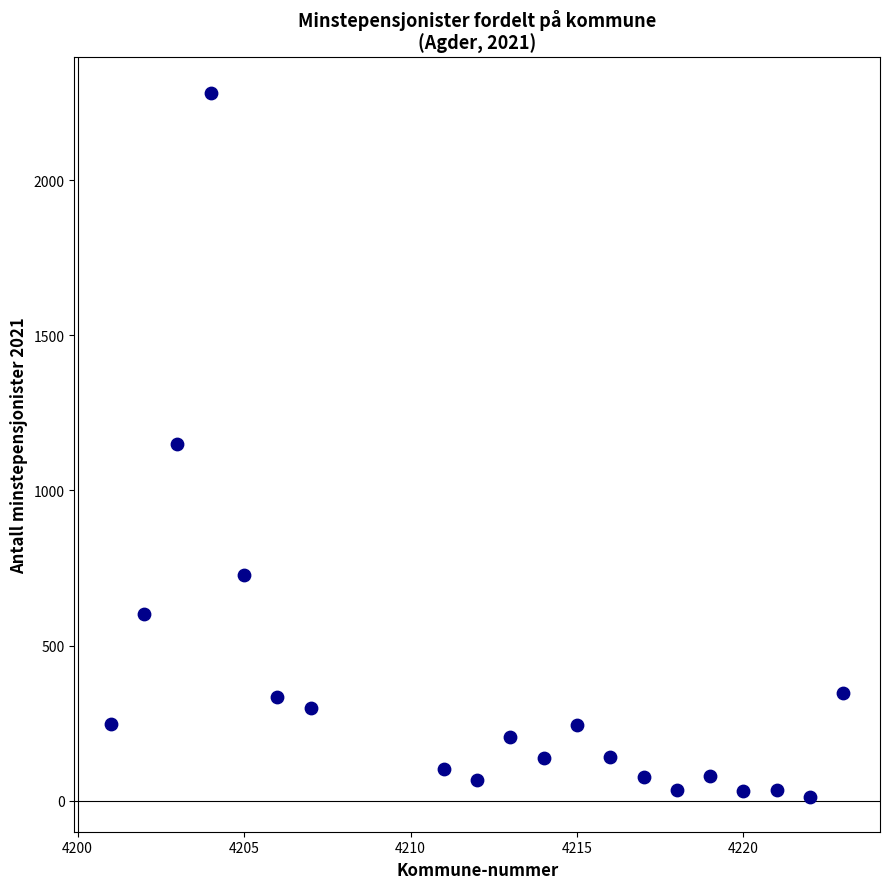

What is the range of Y values (max minus min)?

2270